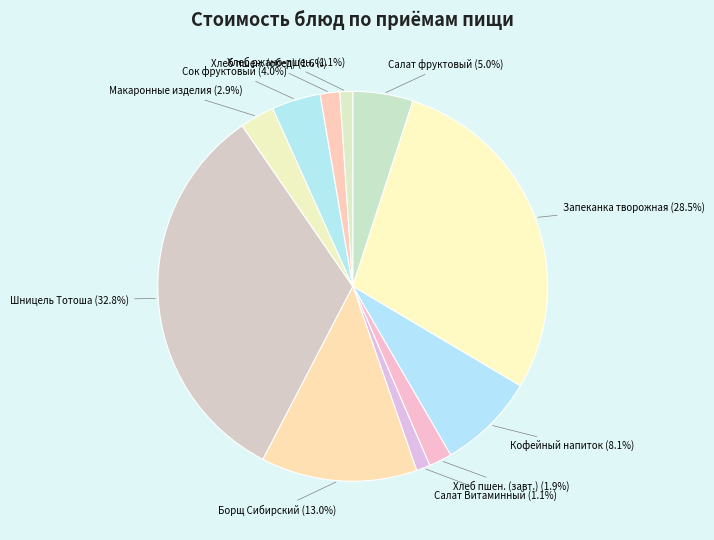

To the nearest percent, what is the difference between the largest and smallest slice percentages?

32%